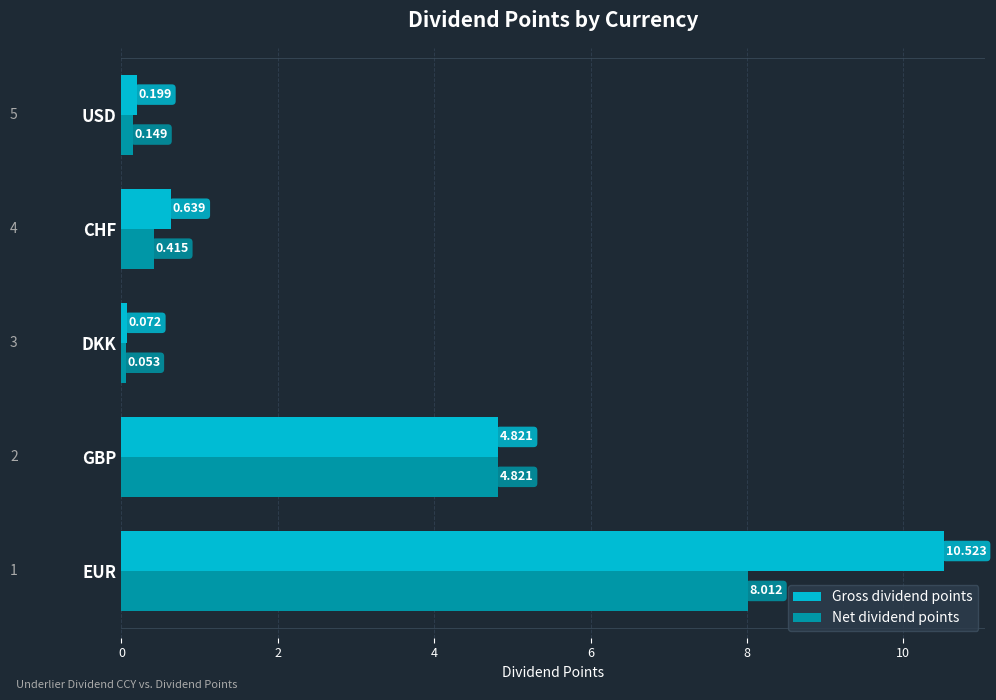

How many data points does each series have?

5